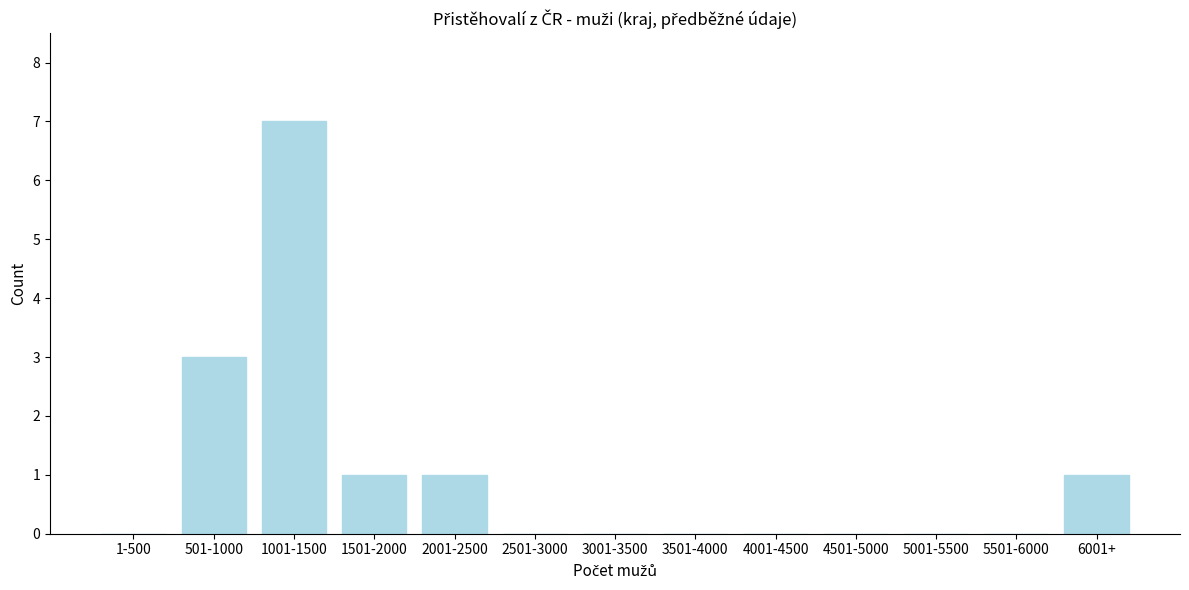

Reading right to left, extract all data points from this chart.

6001+=1	5501-6000=0	5001-5500=0	4501-5000=0	4001-4500=0	3501-4000=0	3001-3500=0	2501-3000=0	2001-2500=1	1501-2000=1	1001-1500=7	501-1000=3	1-500=0